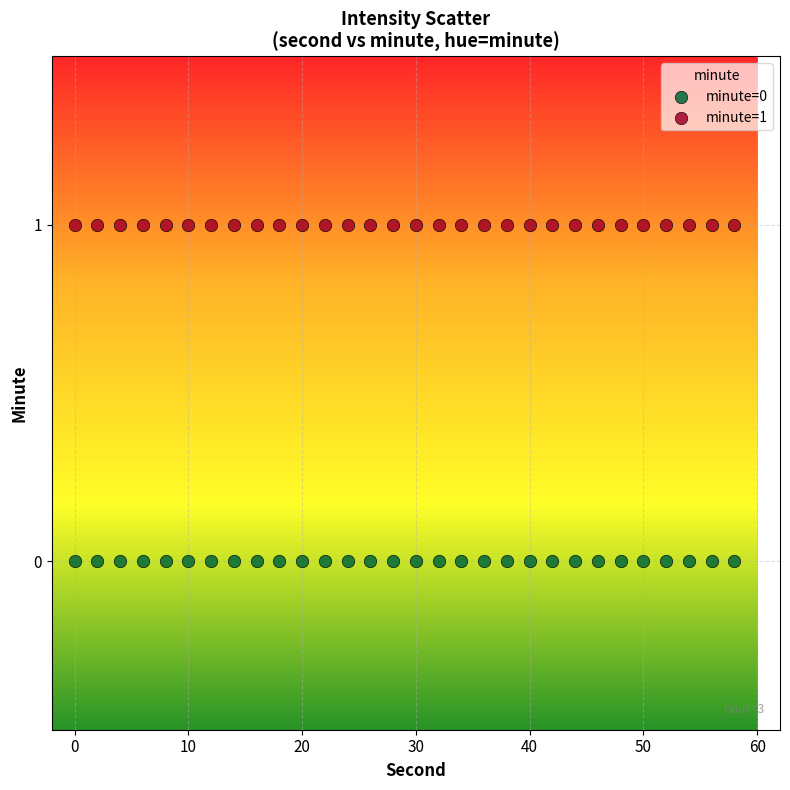

What are all the series names shown in the legend?

minute=0, minute=1